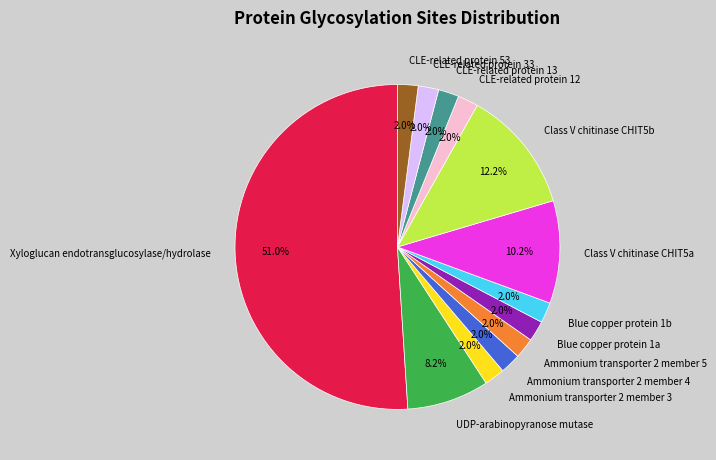

How many slices are in this pie chart?

13